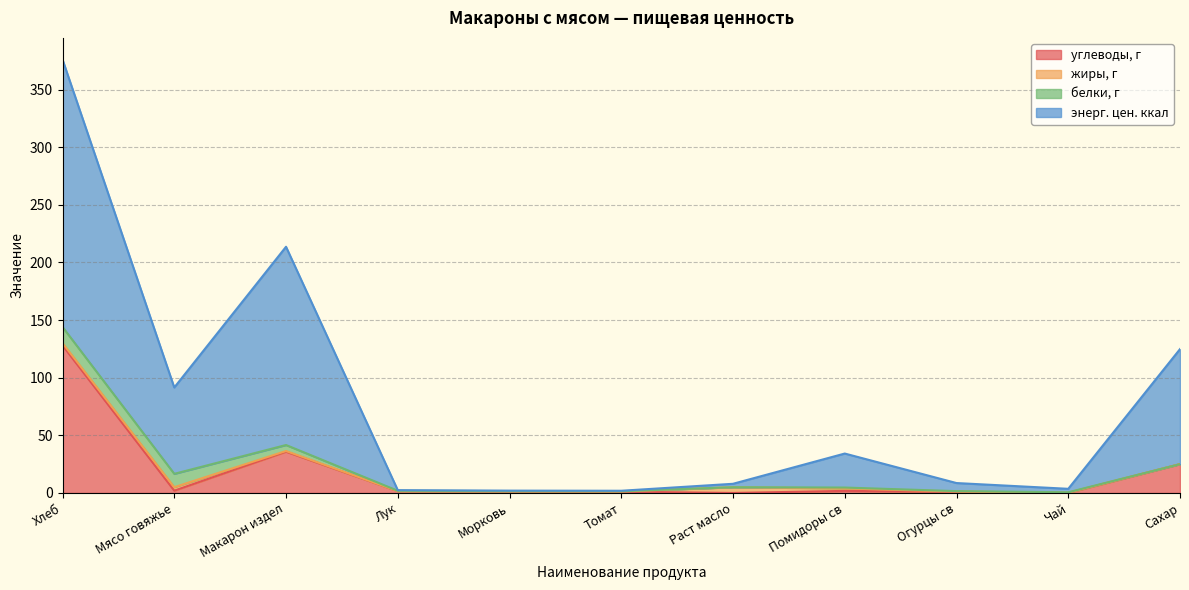

The энерг. цен. ккал series shows 1.9 at Чай. True or false?

False